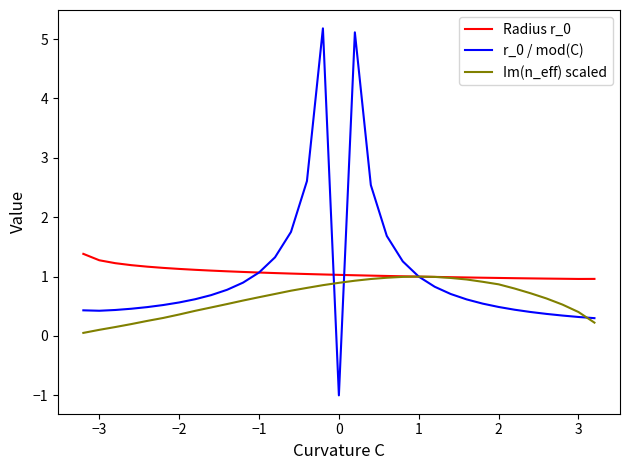

The value of r_0 / mod(C) at 19 is 1.0. True or false?

False